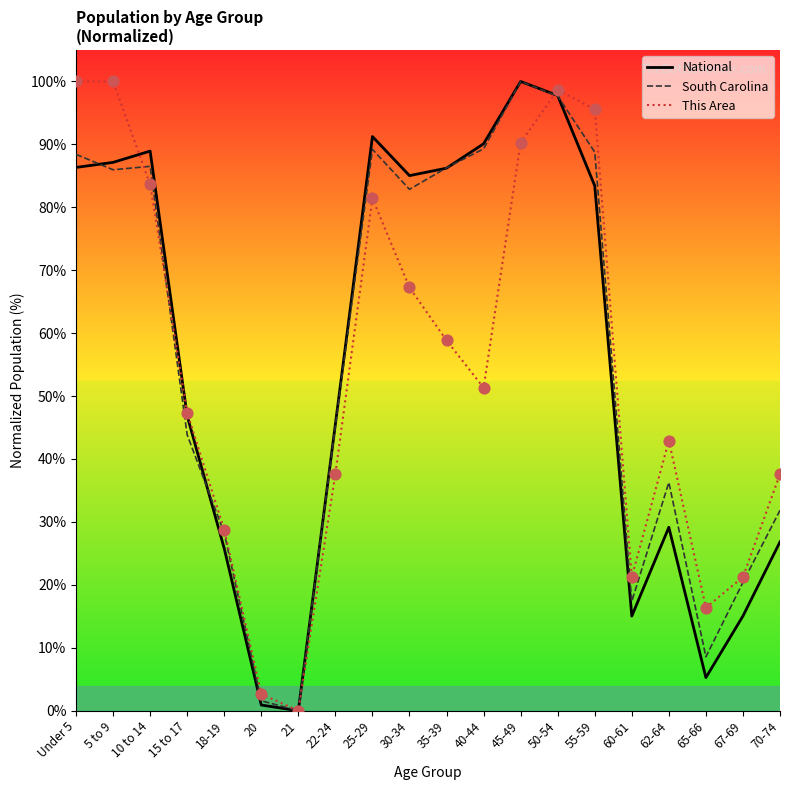

At which category is the sum across all series the highest?

50-54